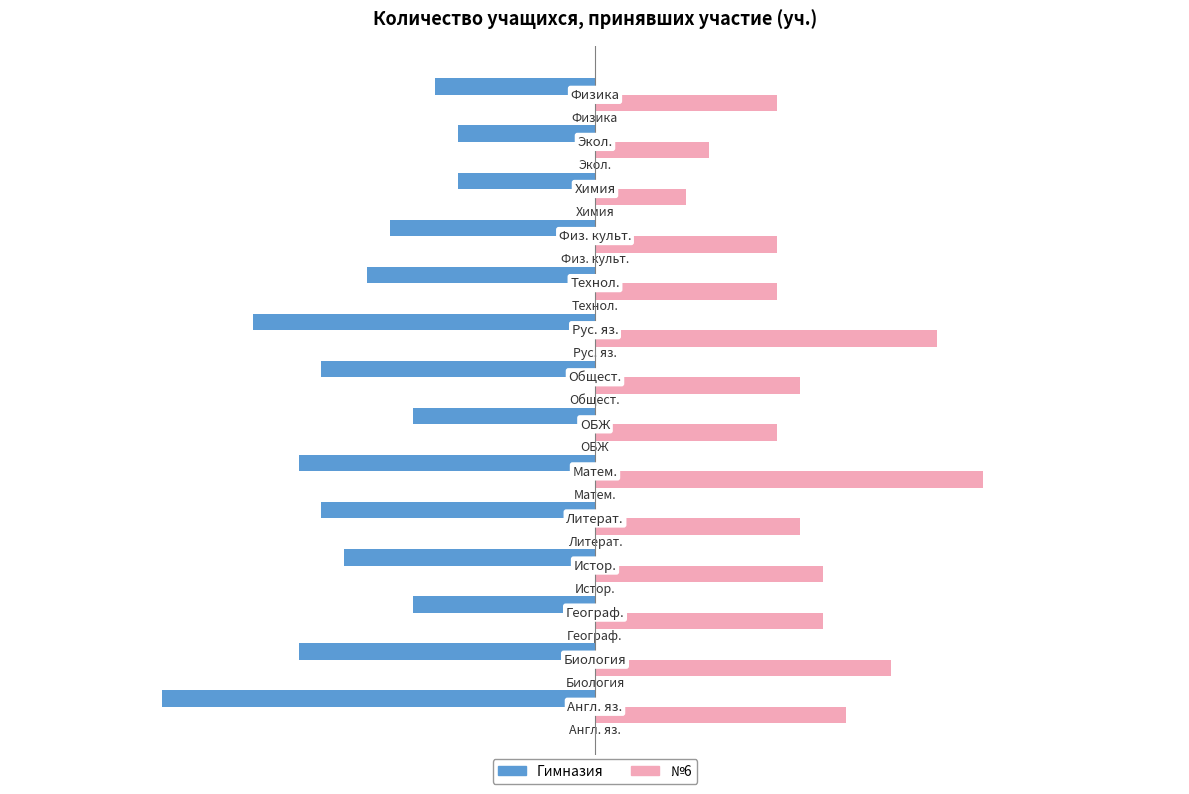

How many data points does each series have?

14